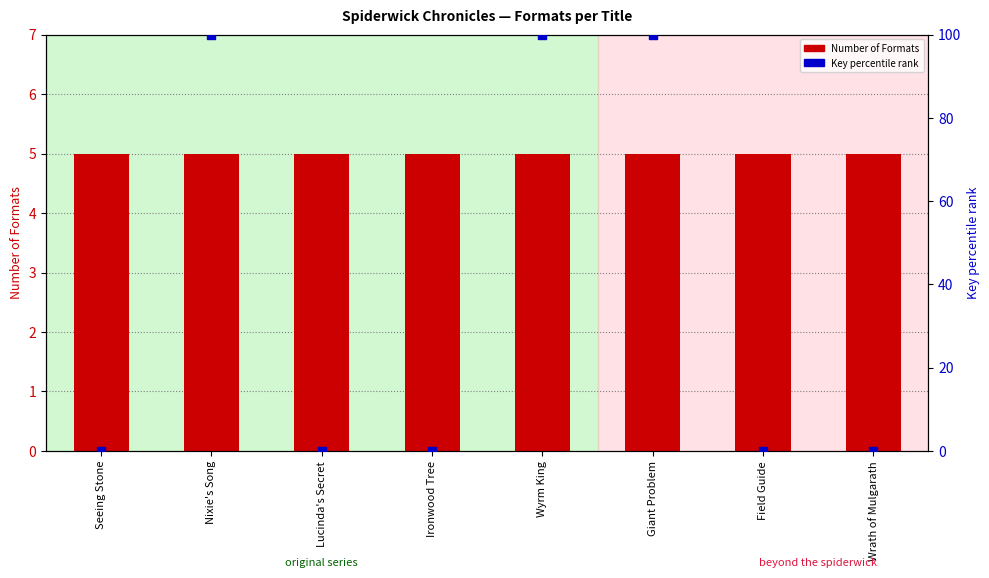

What is the total value across all series at Wyrm King?

105.0